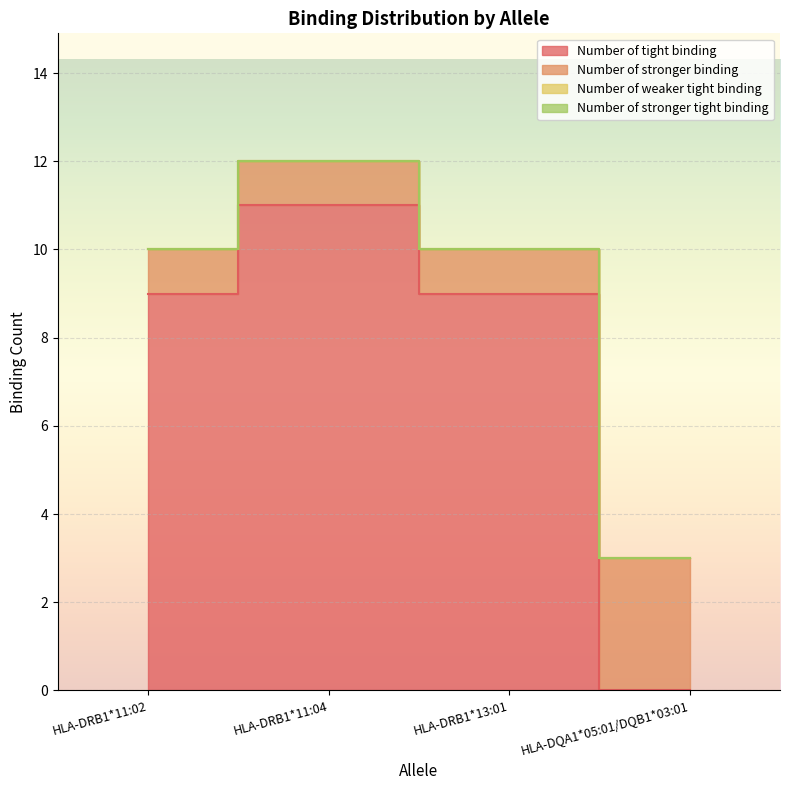

Which series has the largest range (max minus min)?

Number of tight binding